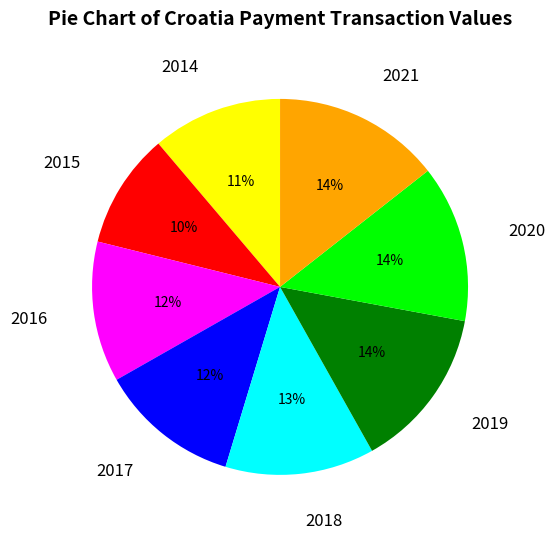

Which slice is the smallest?

2015